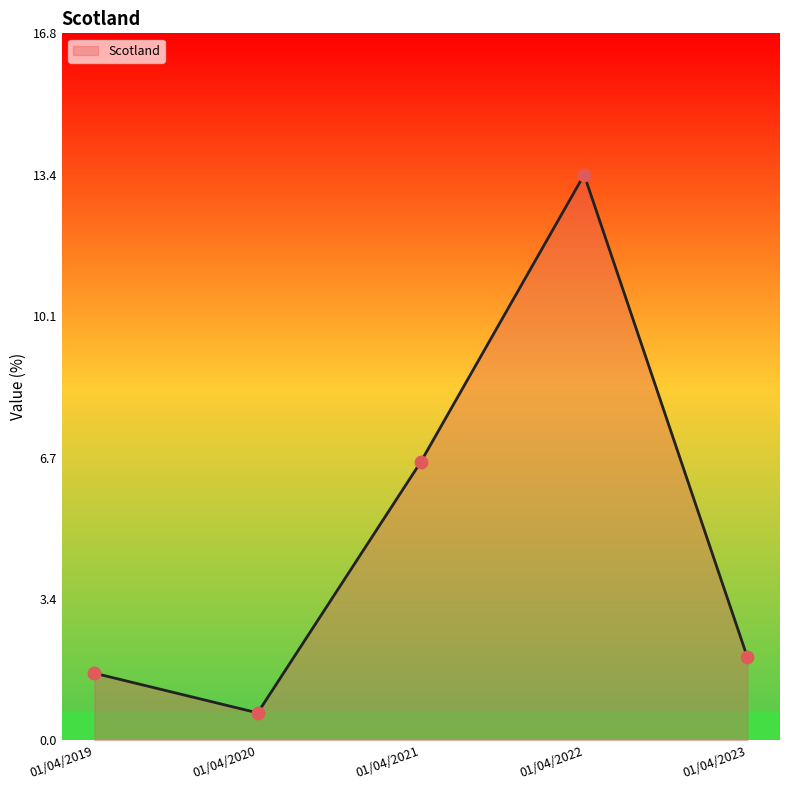

Approximately how many times larger is the value at 01/04/2022 compared to 01/04/2023?

6.8